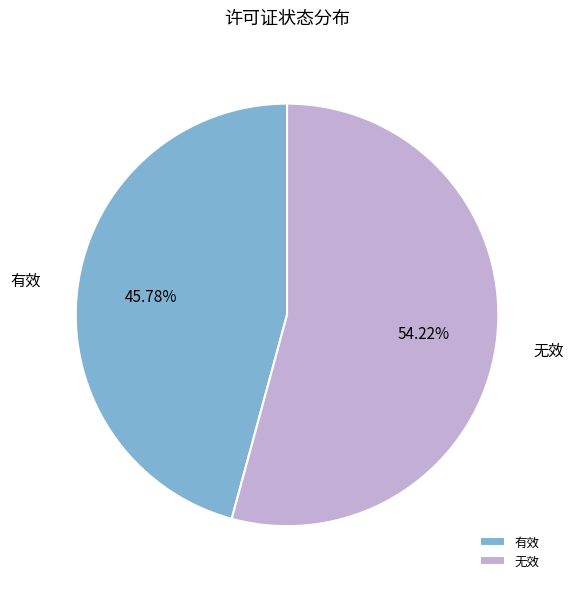

How many segments does this pie chart have?

2